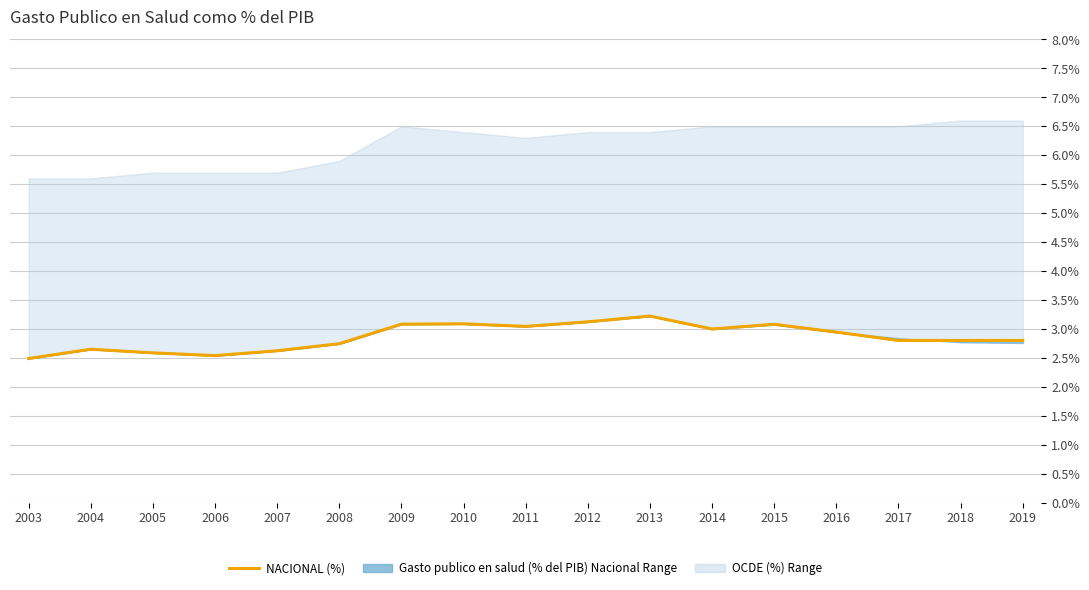

How many interior local valleys (lower than both neighbors) does the data have?

3